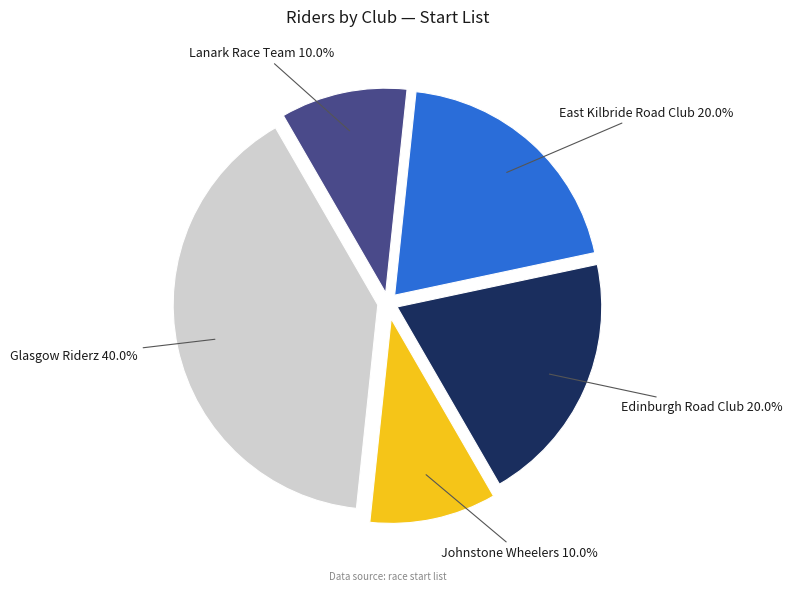

Is there a majority slice in this chart?

No